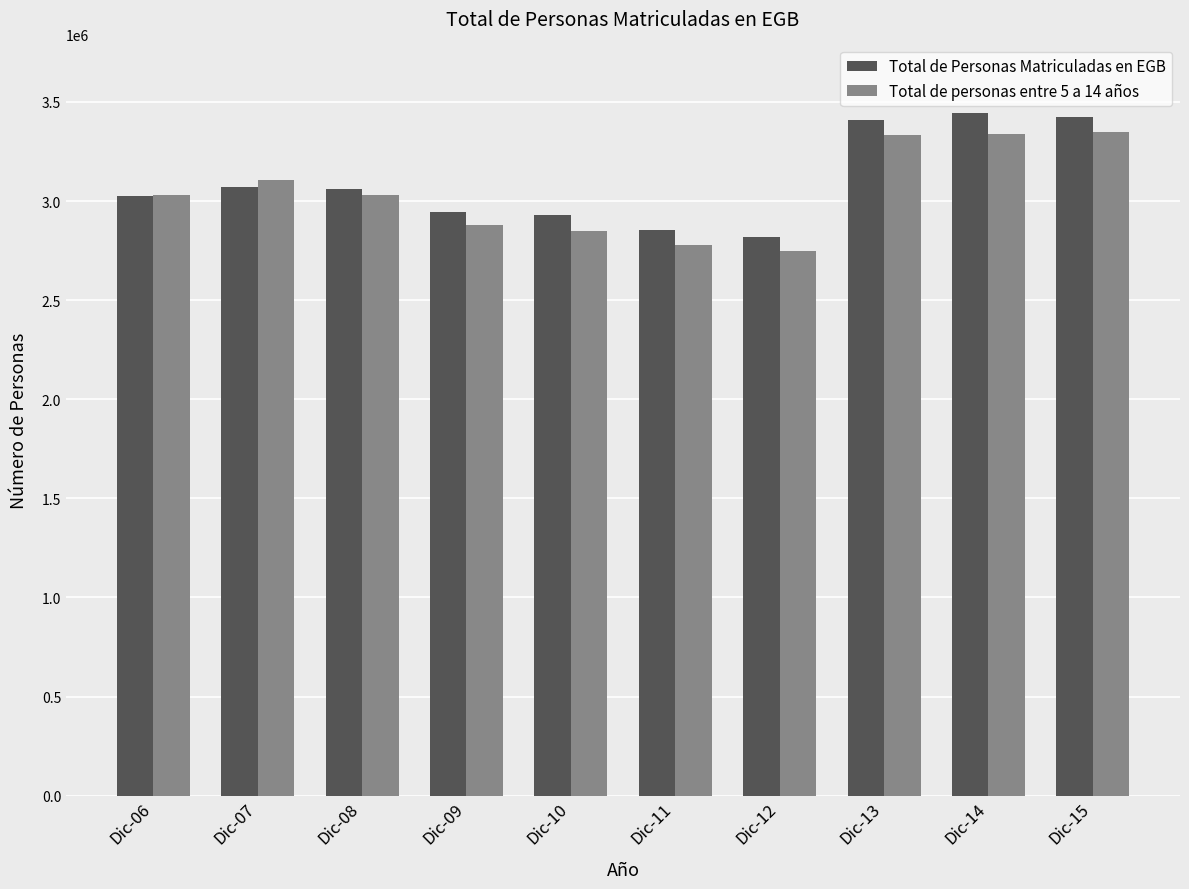

The value of Total de Personas Matriculadas en EGB at Dic-09 is 2947078.6. True or false?

True